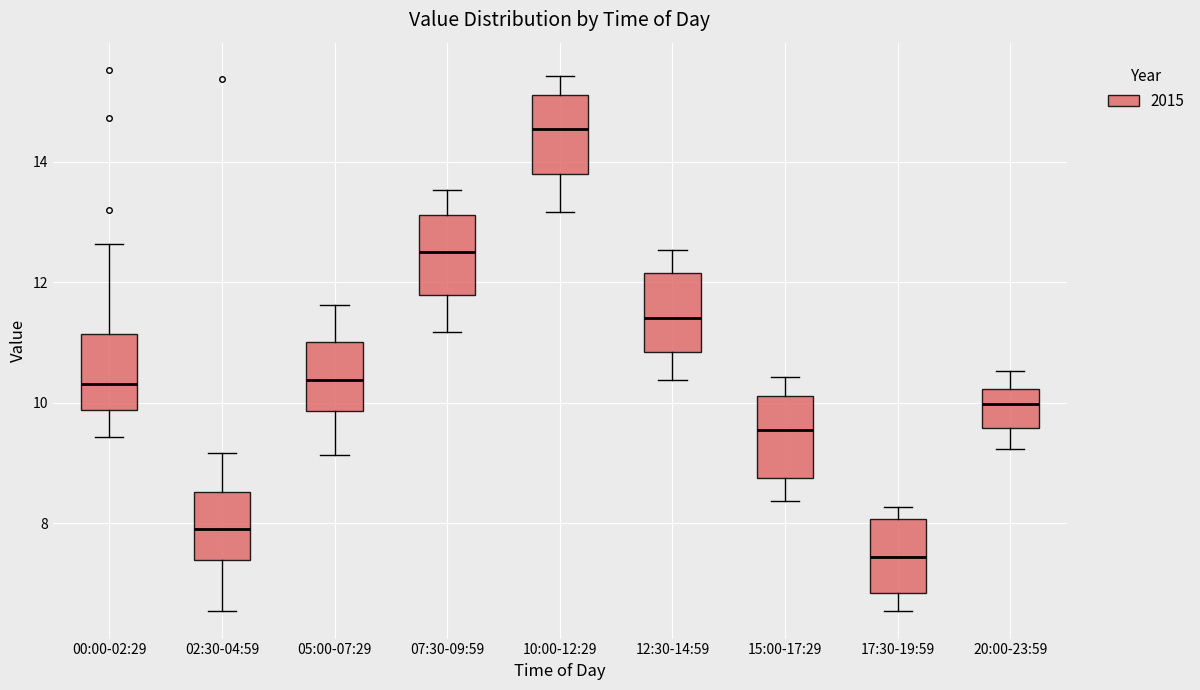

Reading left to right, read every box against the y-axis: the position of its median line, the range the box covers, and the ends of its whiskers. The values are not printed on the chart, so give them approximately, as read against the axis.

00:00-02:29: median 10.4, box 9.8 to 11.2, whiskers 9.4 to 12.6
02:30-04:59: median 8.0, box 7.4 to 8.6, whiskers 6.6 to 9.2
05:00-07:29: median 10.4, box 9.8 to 11.0, whiskers 9.2 to 11.6
07:30-09:59: median 12.6, box 11.8 to 13.2, whiskers 11.2 to 13.6
10:00-12:29: median 14.6, box 13.8 to 15.2, whiskers 13.2 to 15.4
12:30-14:59: median 11.4, box 10.8 to 12.2, whiskers 10.4 to 12.6
15:00-17:29: median 9.6, box 8.8 to 10.2, whiskers 8.4 to 10.4
17:30-19:59: median 7.4, box 6.8 to 8.0, whiskers 6.6 to 8.2
20:00-23:59: median 10.0, box 9.6 to 10.2, whiskers 9.2 to 10.6